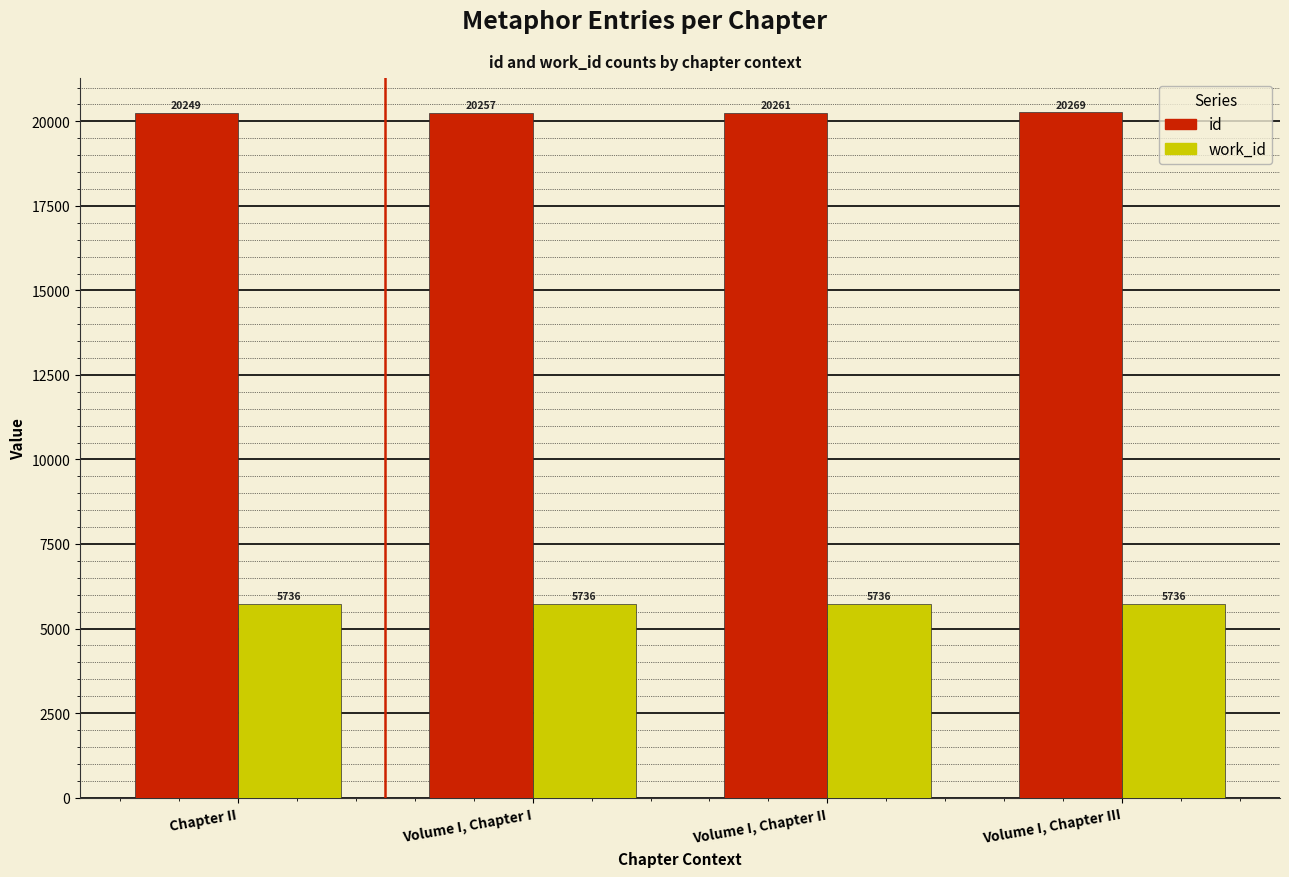

What are all the series names shown in the legend?

id, work_id